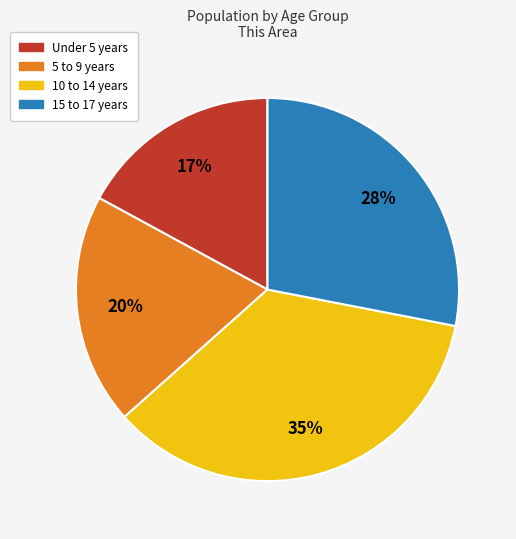

Is there a majority slice in this chart?

No